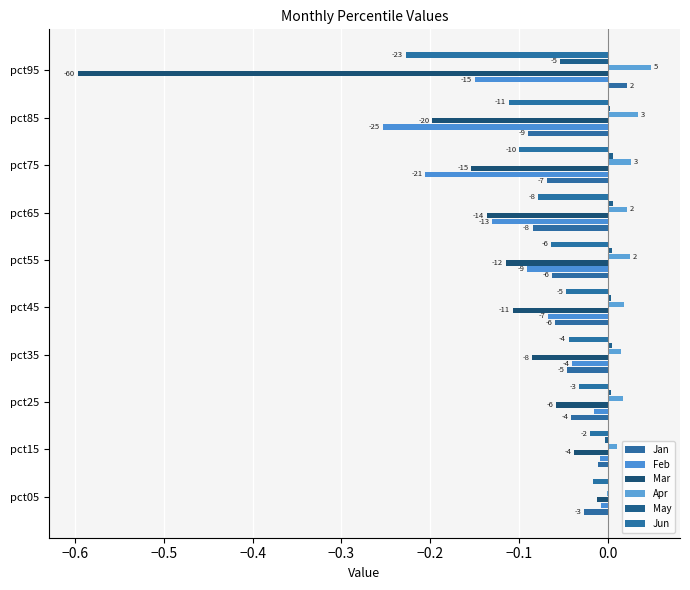

List the series in order of their peak value, highest first.

Apr, Jan, May, Feb, Mar, Jun